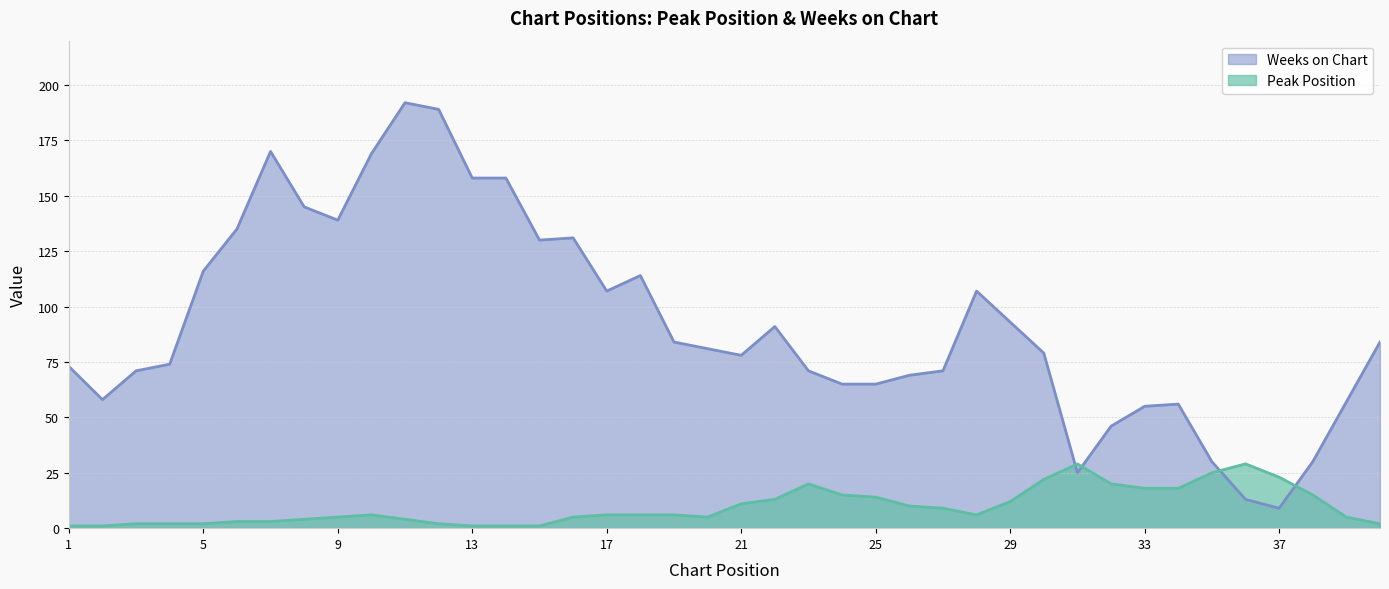

True or false: Peak Position has a value of 2 at 5.

True